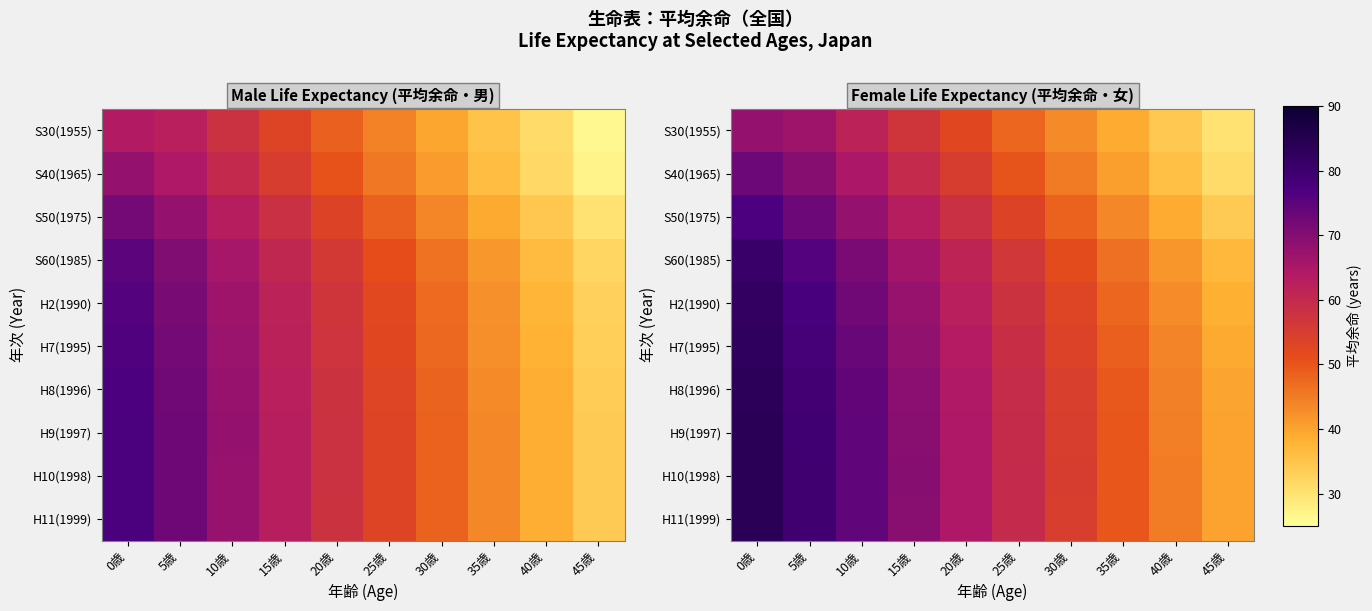

How many categories are shown in the chart?

10